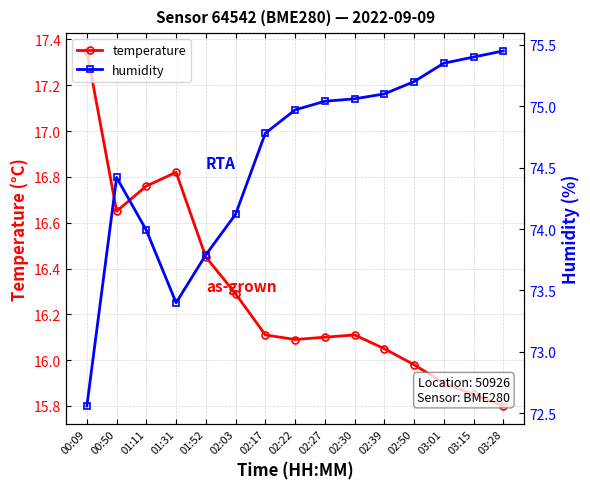

What is the label of the 8th point from the right?

02:22